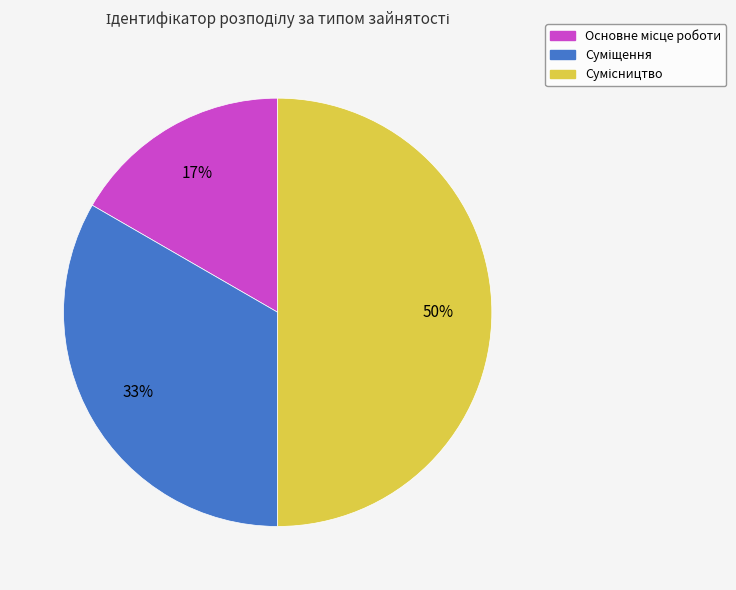

To the nearest percent, what is the average slice percentage?

33%